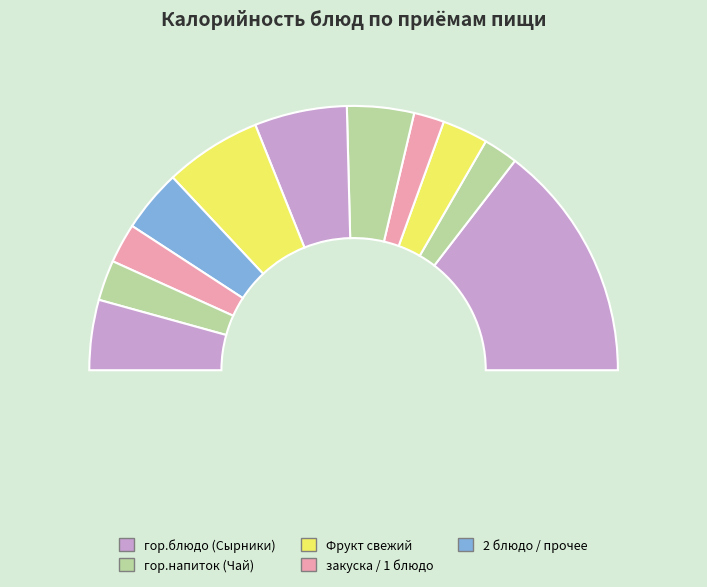

Approximately how many times larger is the value at 3 compared to 2?

0.7